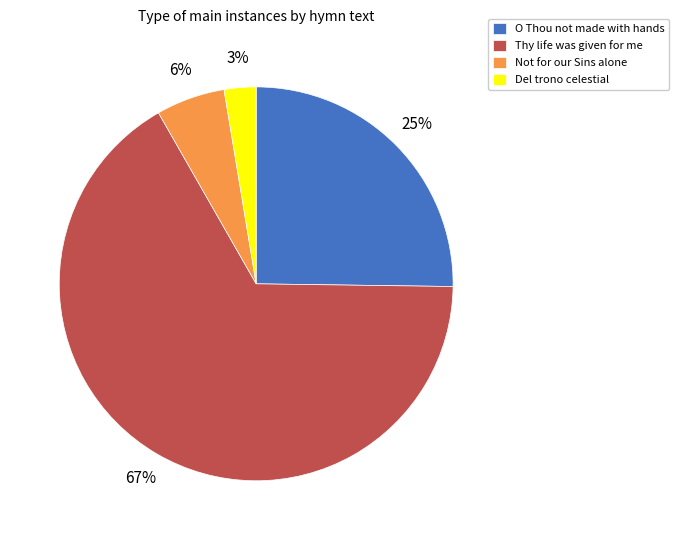

Is there any slice that represents more than half of the pie?

Yes